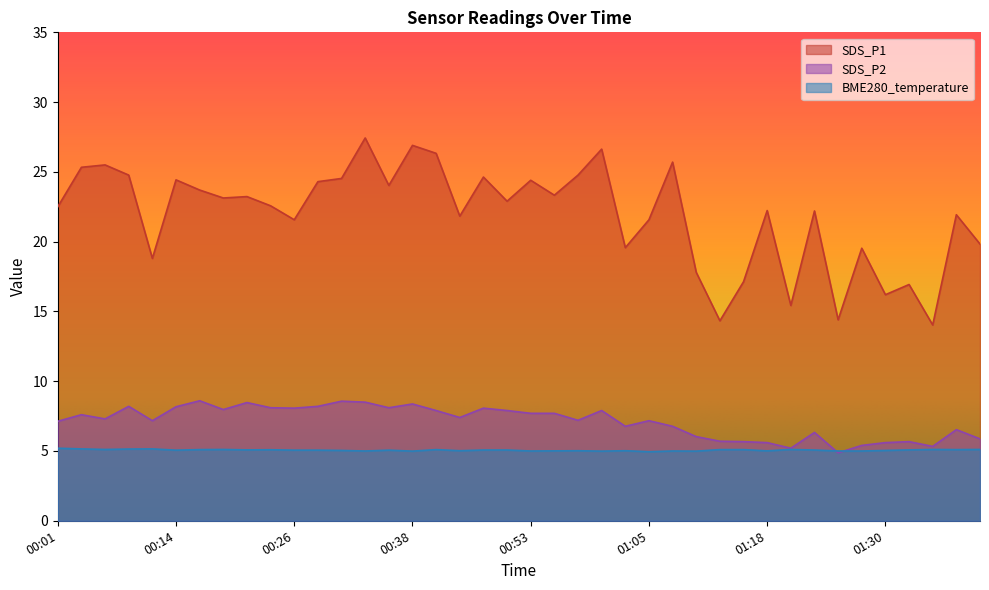

True or false: SDS_P2 has a value of 8.1 at 00:24.

True